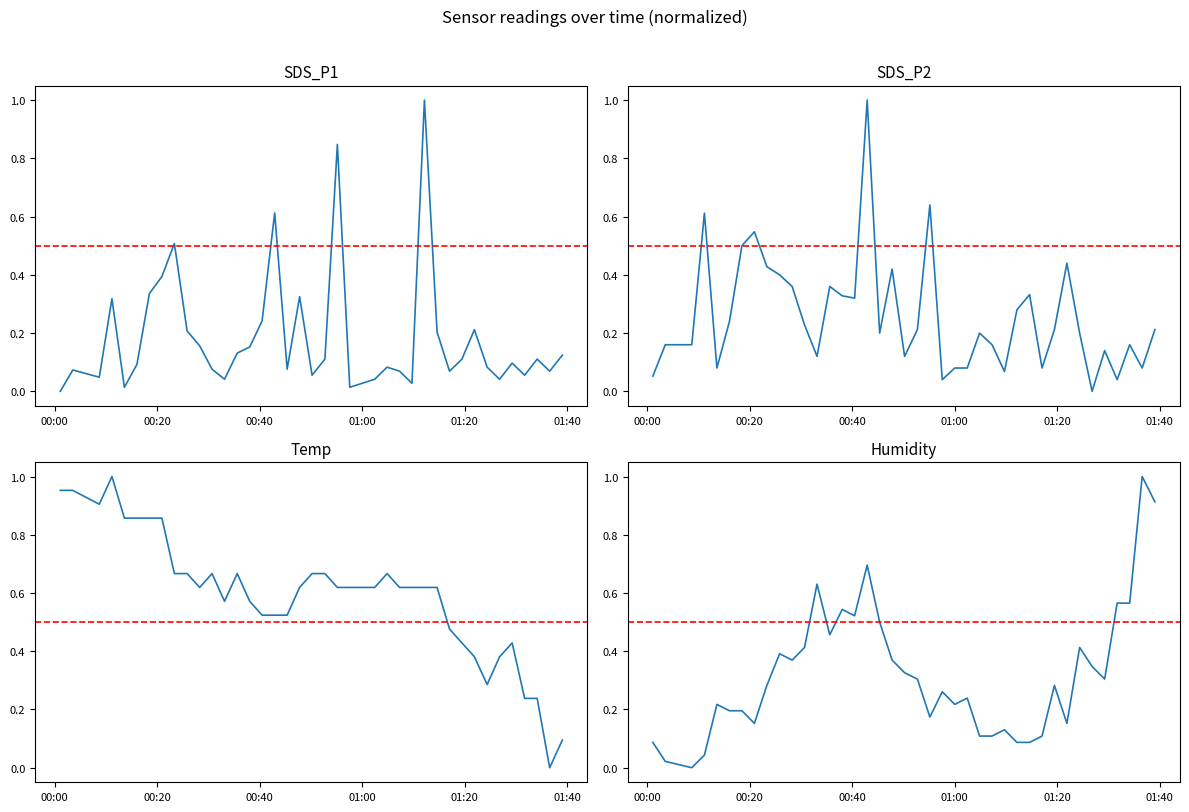

How many distinct data groups are displayed?

4